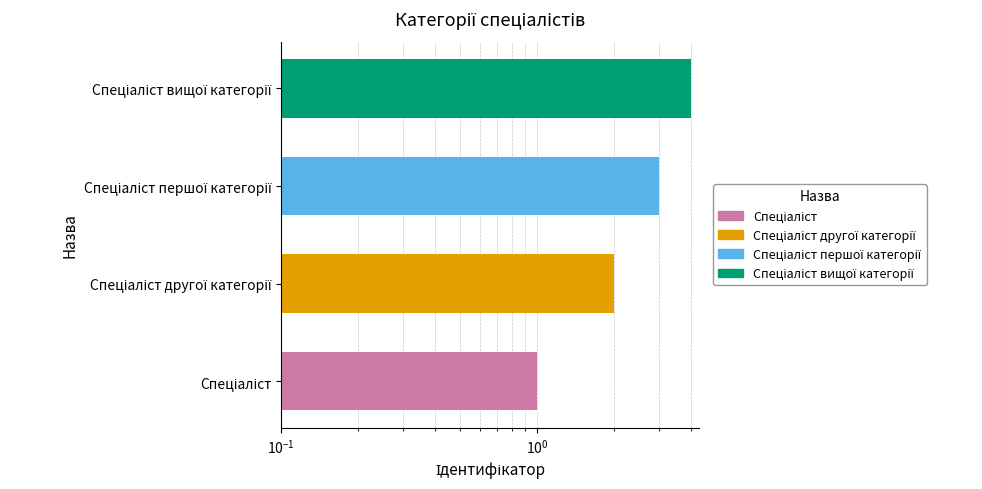

The value at Спеціаліст другої категорії is 3. True or false?

False